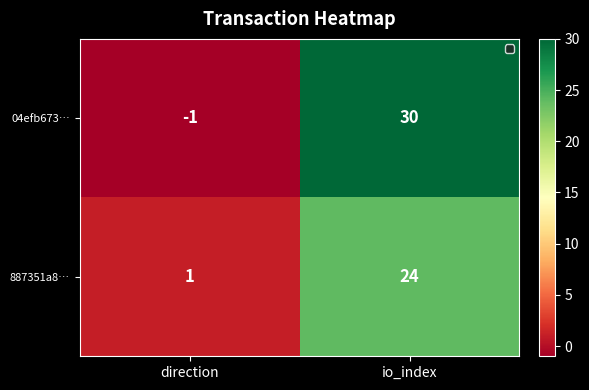

What is the sum of the 04efb673… values at io_index and direction?

29